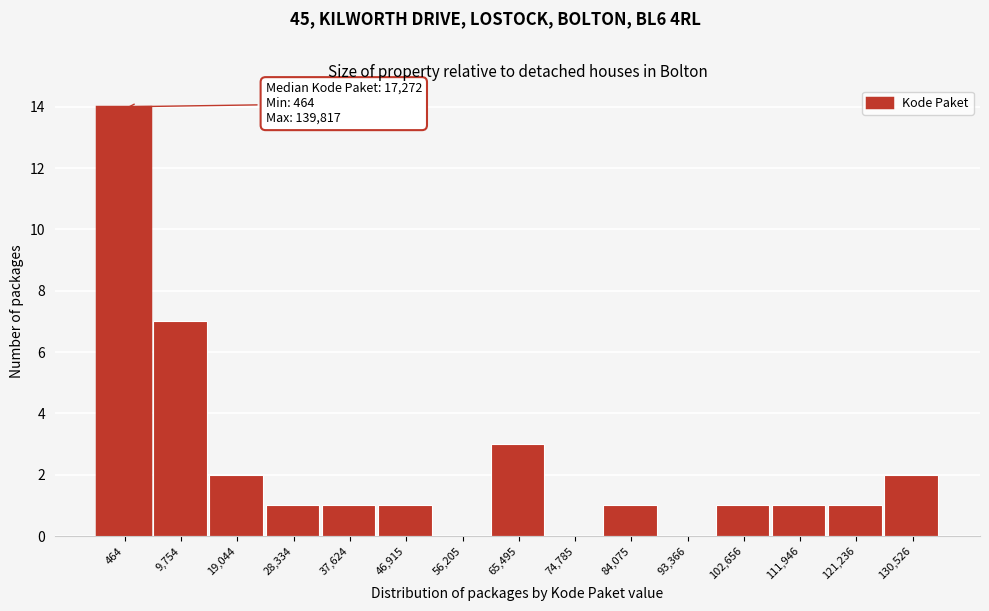

Reading left to right, transcribe all the data shown in this chart.

464=14	9,754=7	19,044=2	28,334=1	37,624=1	46,915=1	56,205=0	65,495=3	74,785=0	84,075=1	93,366=0	102,656=1	111,946=1	121,236=1	130,526=2